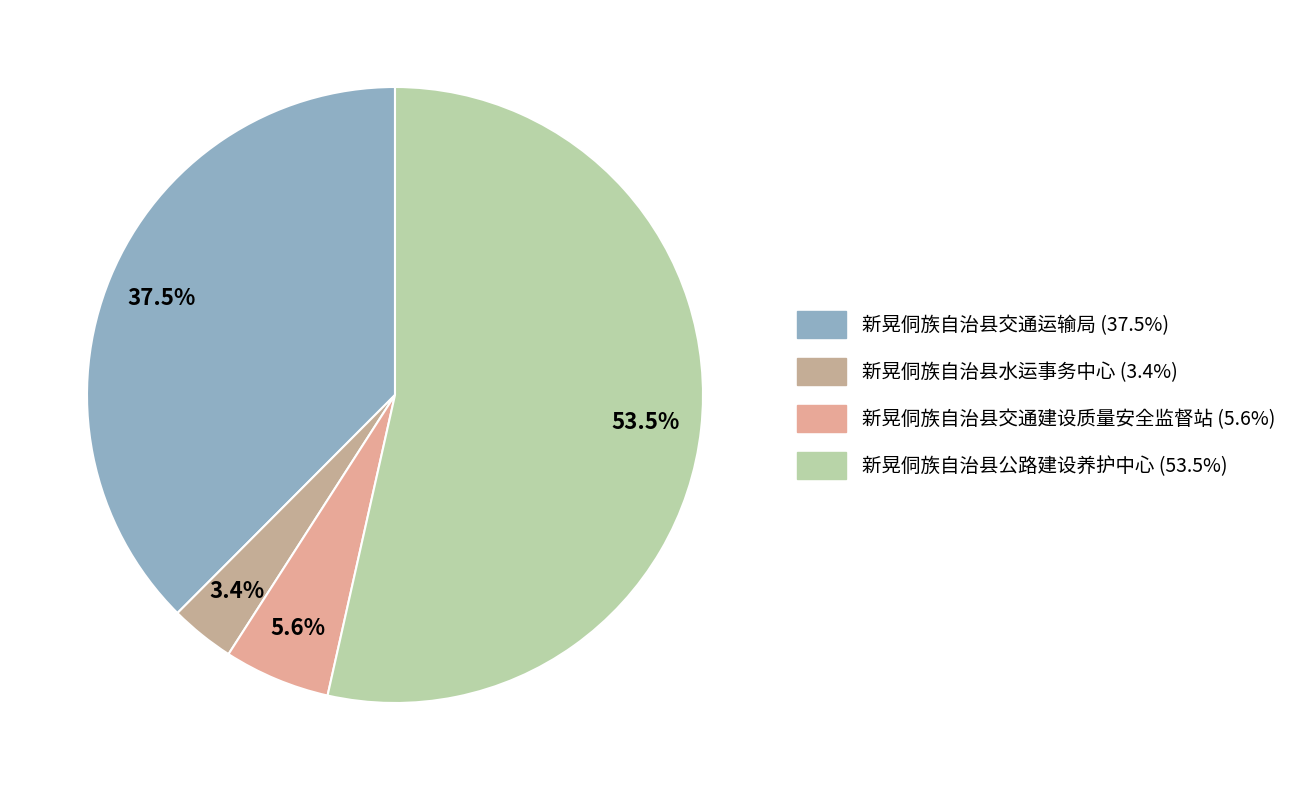

True or false: 新晃侗族自治县水运事务中心 accounts for 18% of the total.

False